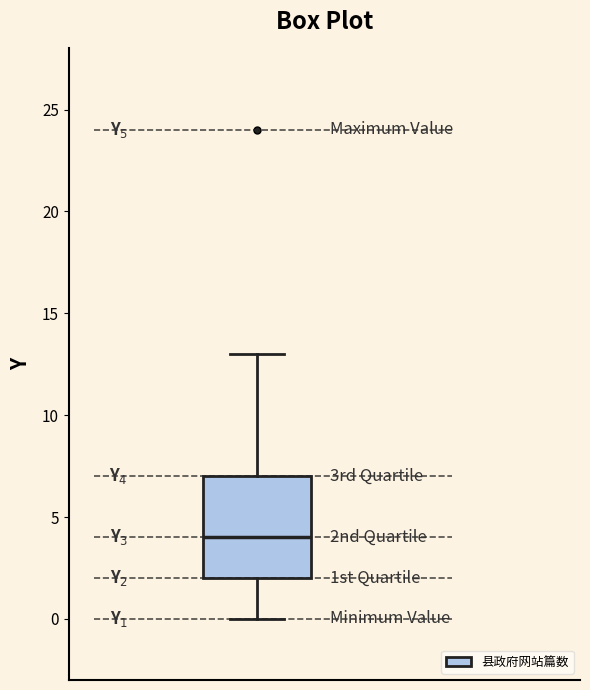

Read this box plot against the y-axis: the position of the median line, the range covered by the box, and the ends of both whiskers. The values are not printed on the chart, so give them approximately, as read against the axis.

median 4, box 2 to 7, whiskers 0 to 13